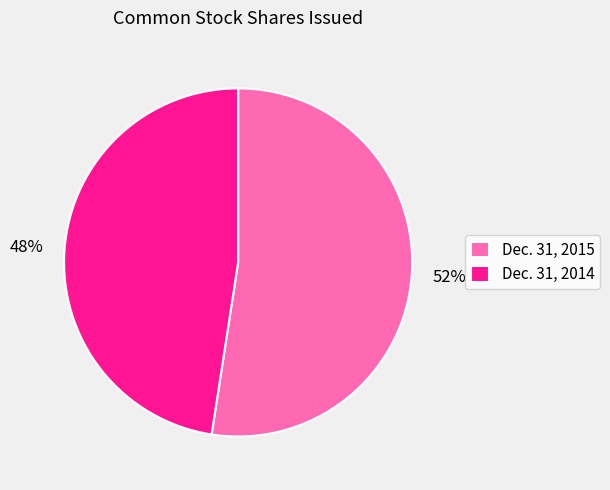

To the nearest percent, what percentage of the pie is Dec. 31, 2014?

48%